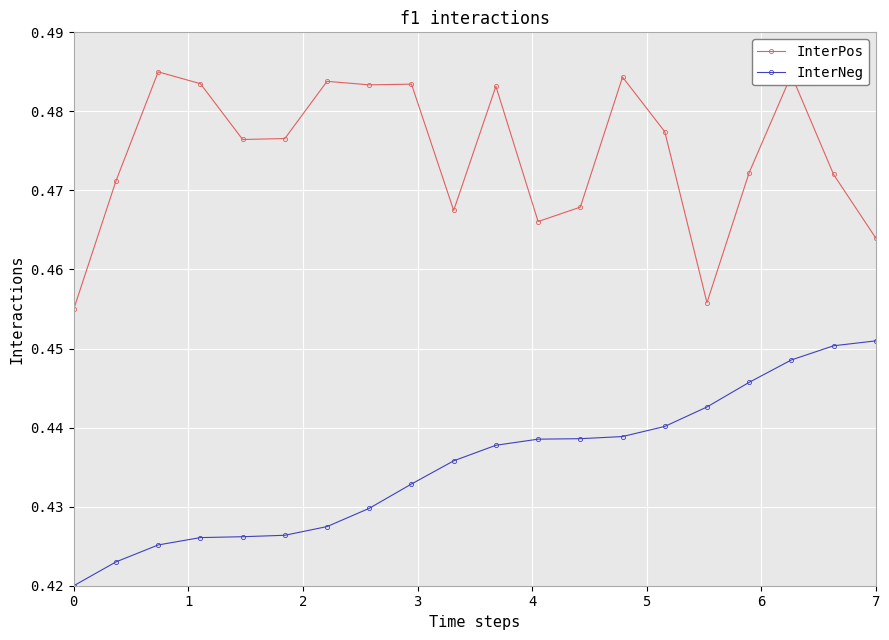

Count the number of categories in the chart.

20